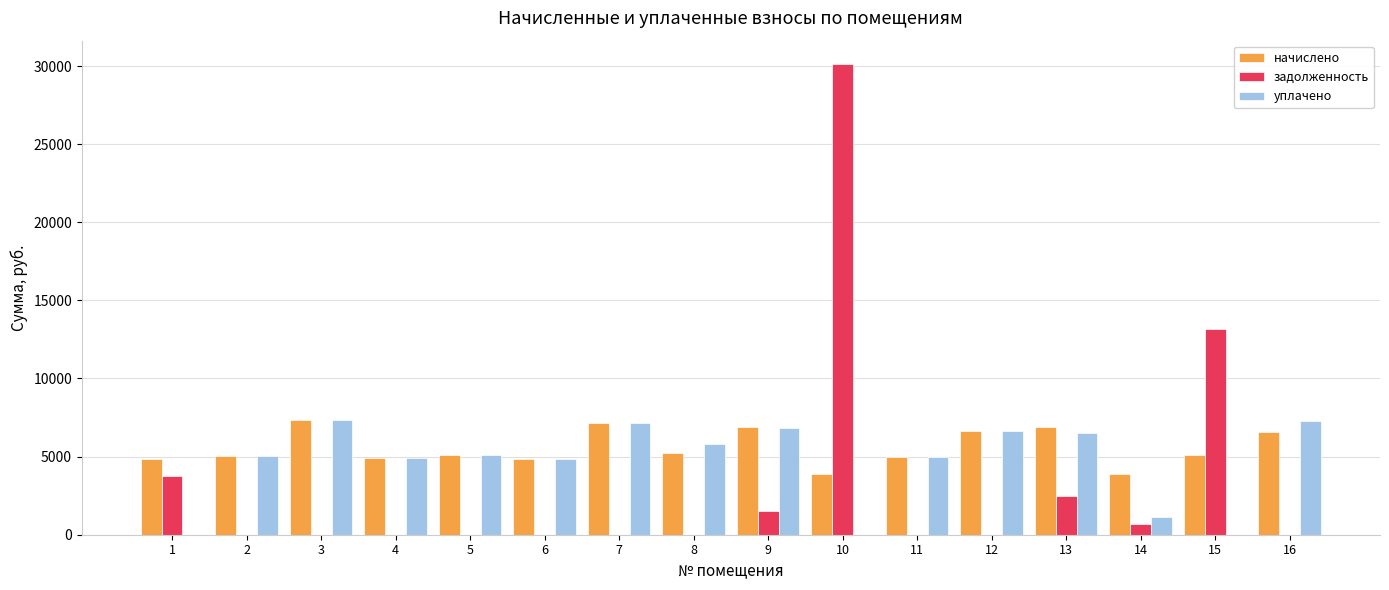

The value of задолженность at 15 is 22576.5. True or false?

False